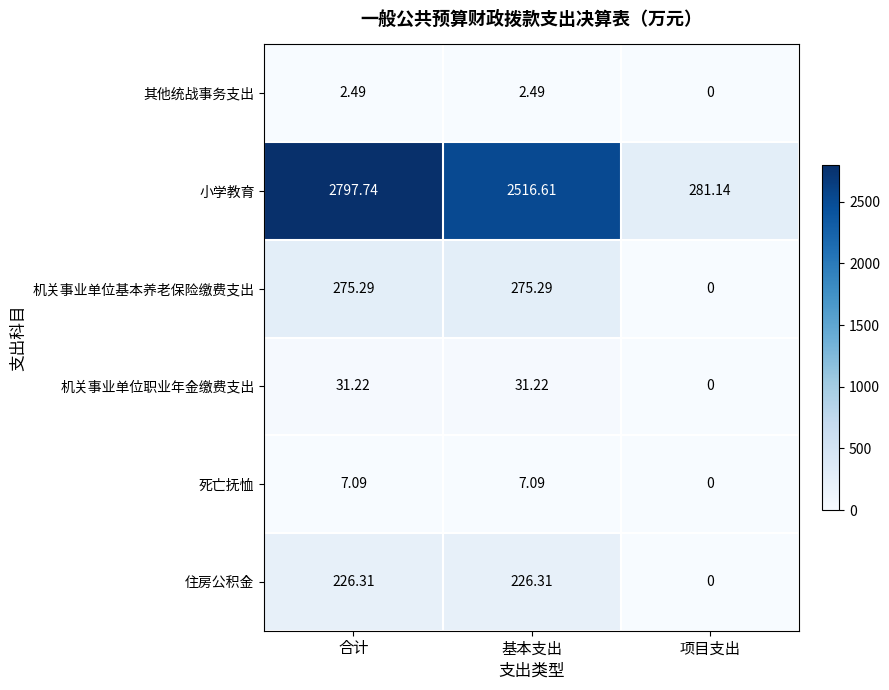

Where is 死亡抚恤 nearest to the value 3?

项目支出